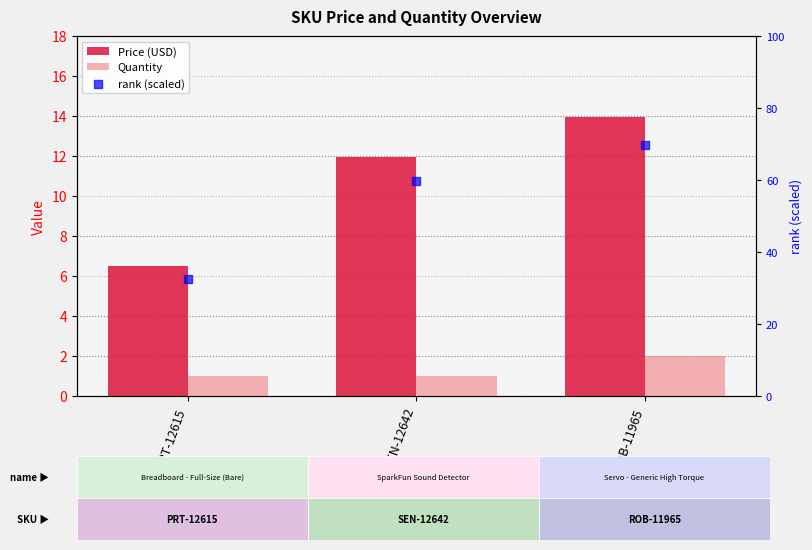

Which series has the largest total across all categories?

rank (scaled)